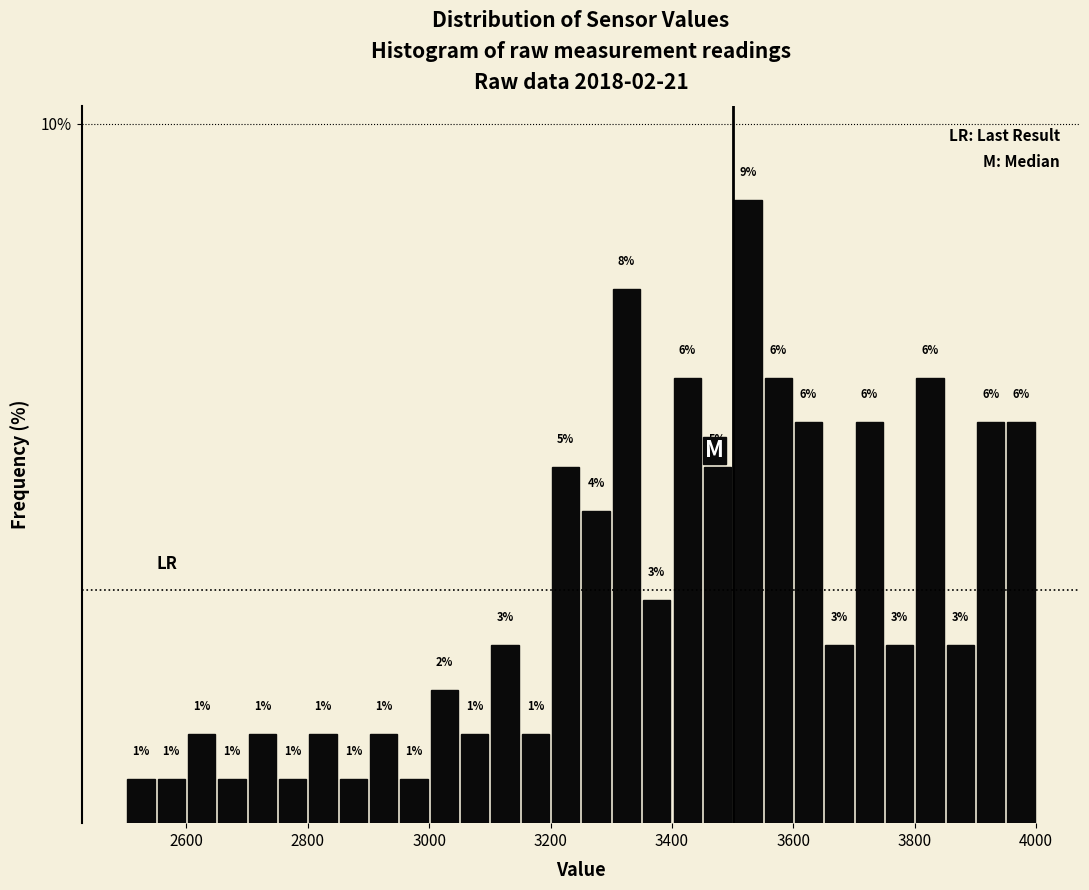

Read against the x-axis, roughly where is the centre of the tallest bar?

3520